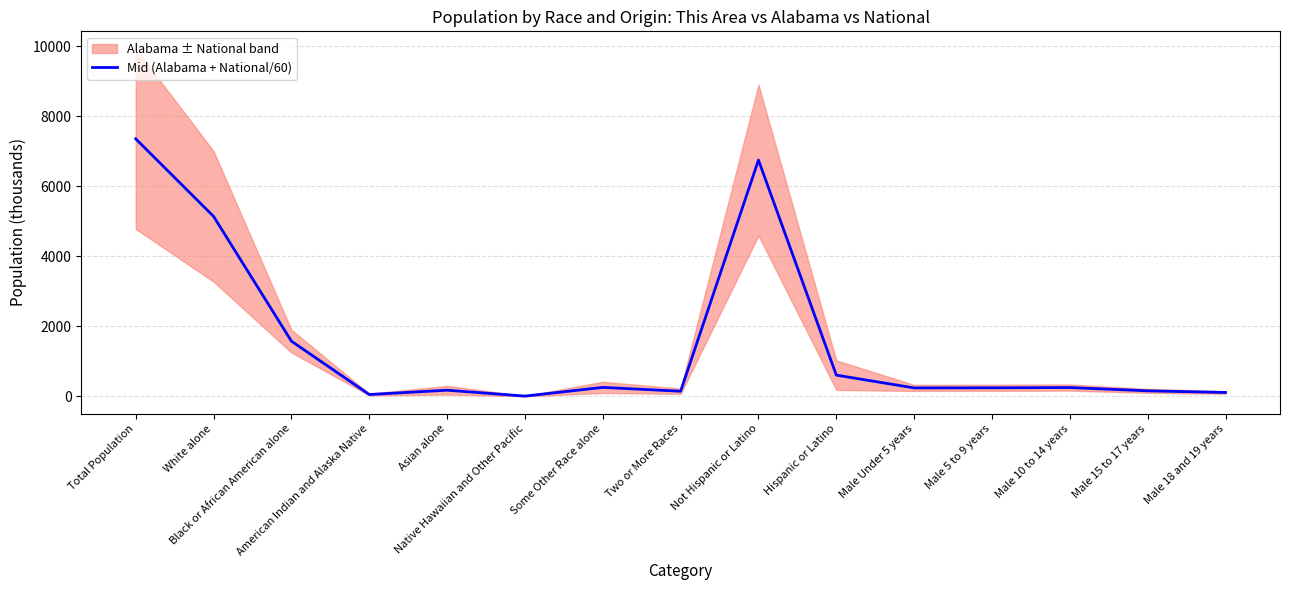

Does the chart display data point markers on the line(s)?

No